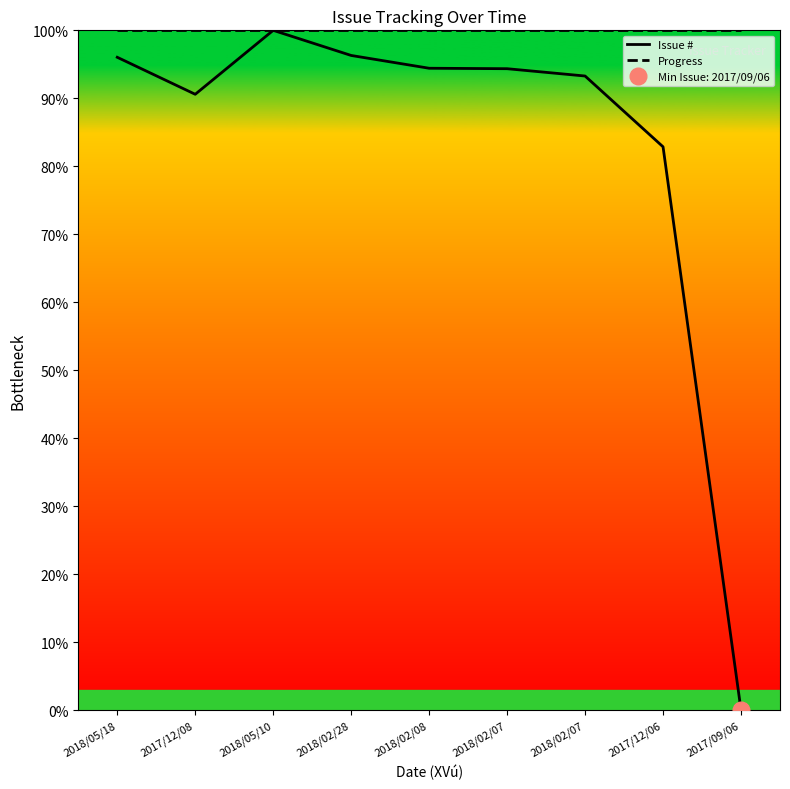

What is the greatest value displayed?

100.0